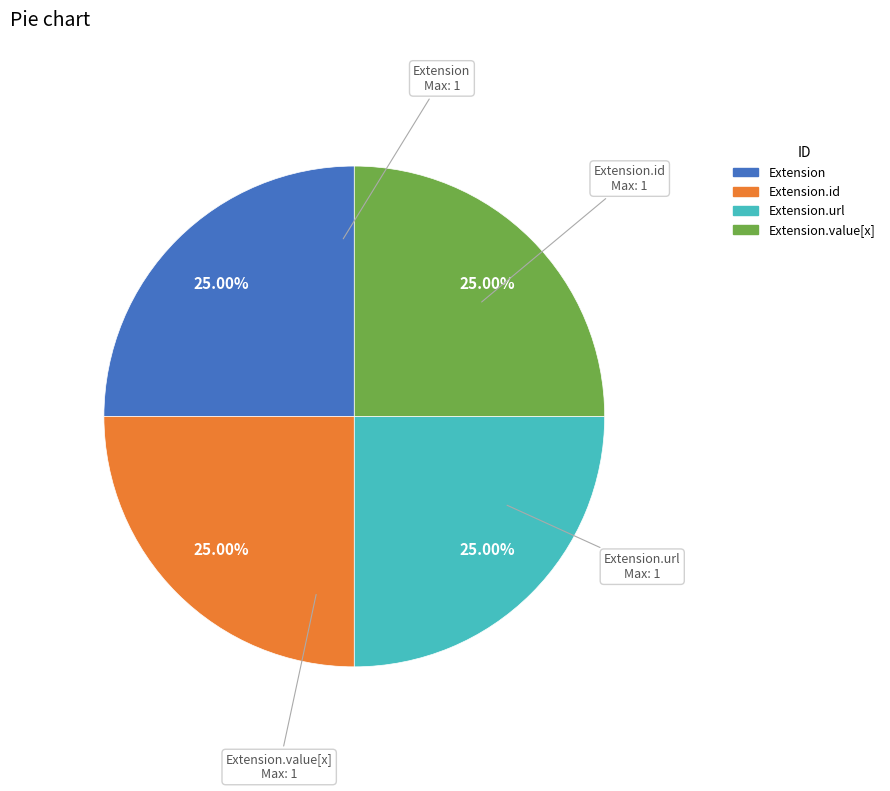

Does any single category account for the majority?

No